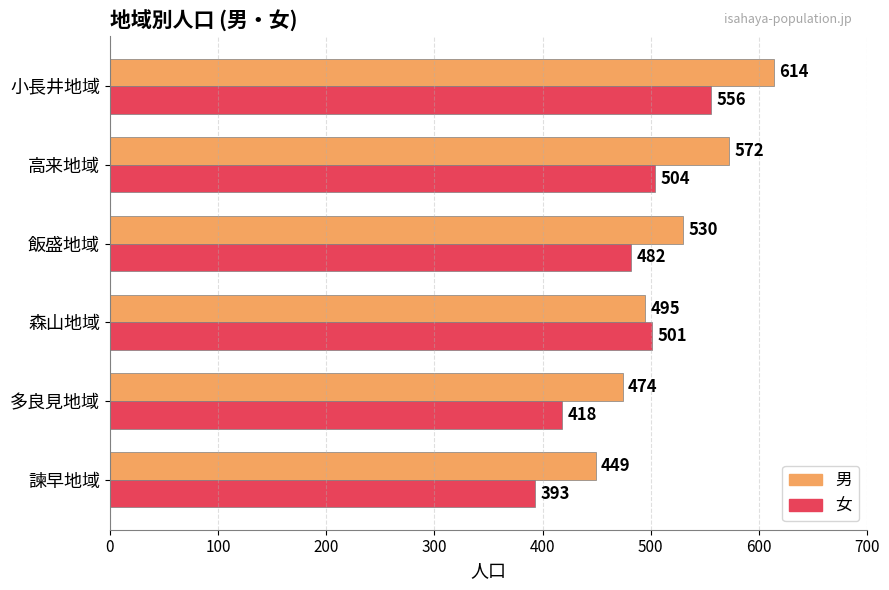

What is the difference between the second highest and second lowest values in the 女 series?

86